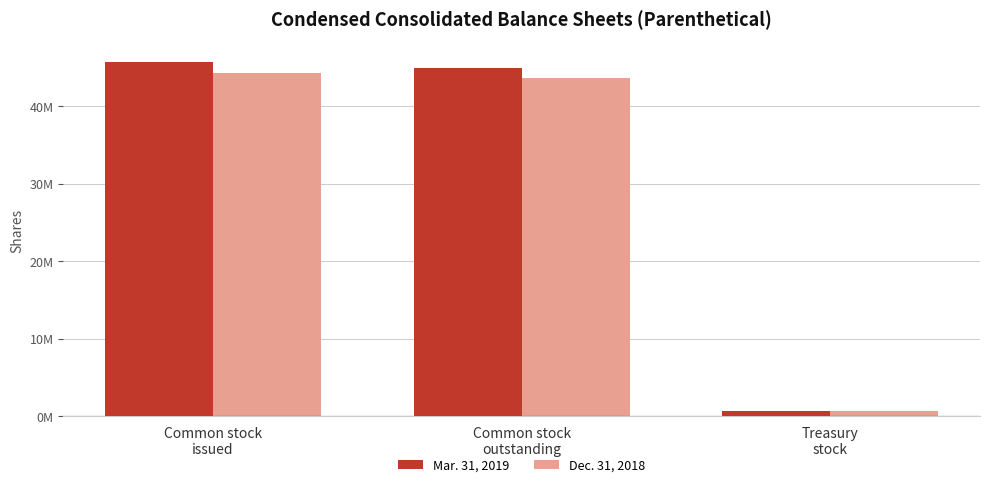

What are all the series names shown in the legend?

Mar. 31, 2019, Dec. 31, 2018